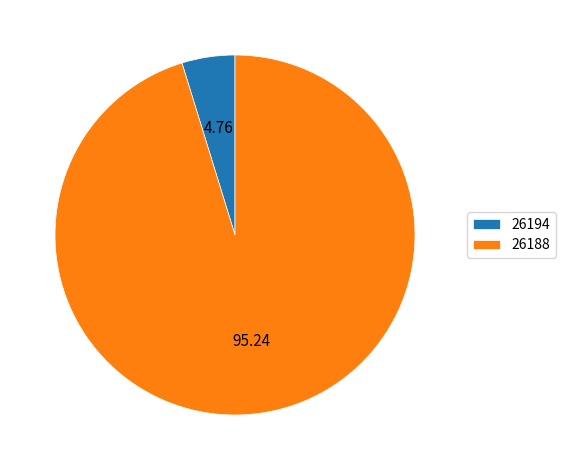

Approximately how many times larger is the value at 26188 compared to 26194?

20.0